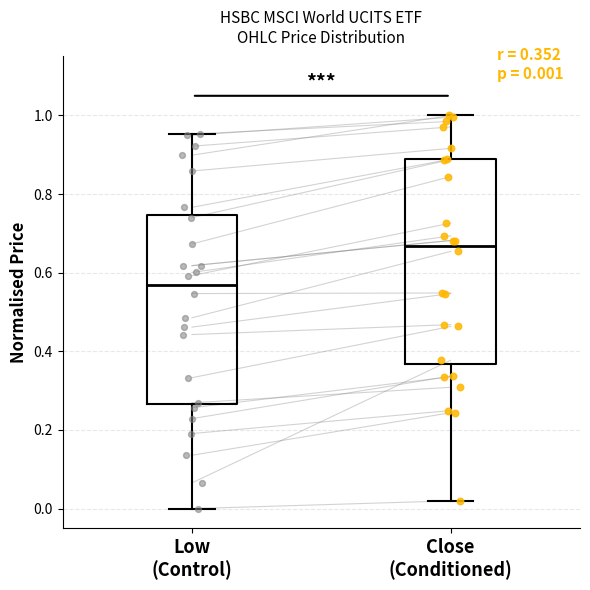

Which box has the lowest median line?

Low (Control)